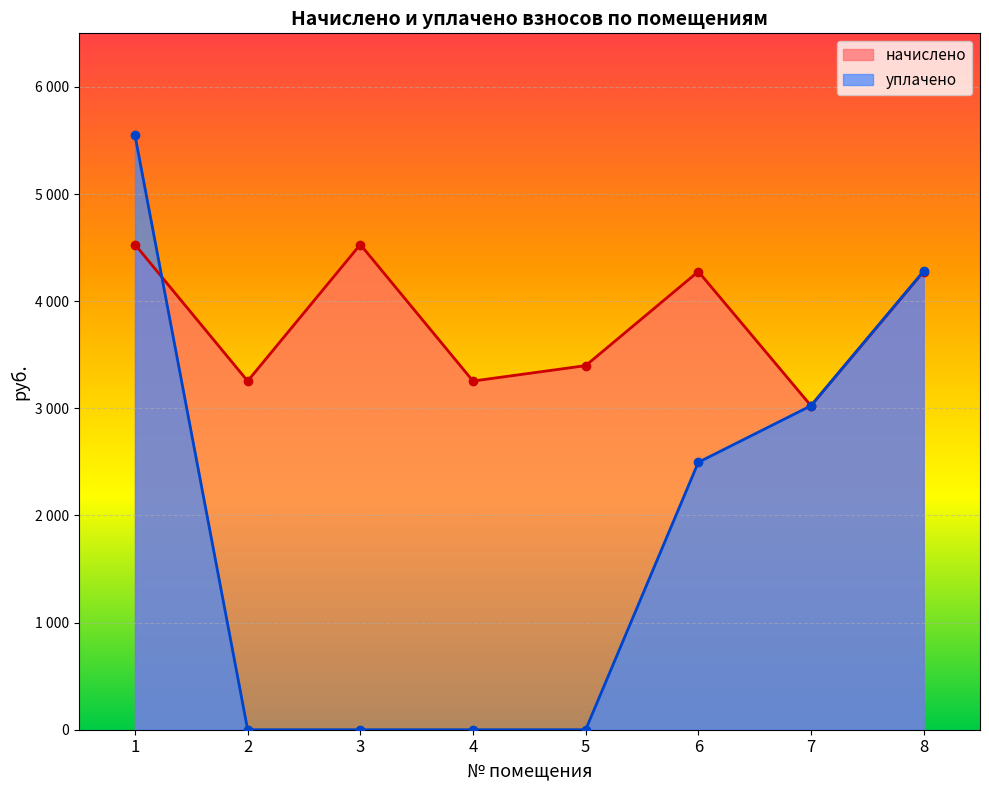

What is the sum of all уплачено values?

15348.0